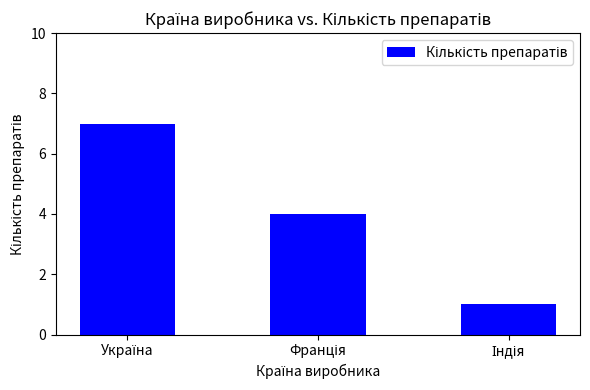

What is the average value?

4